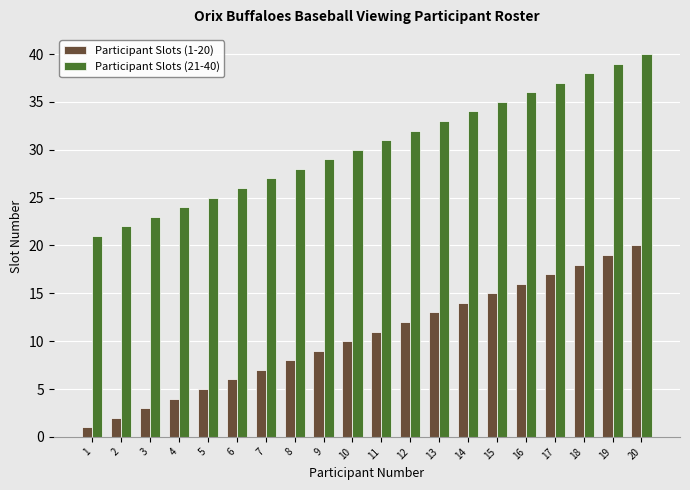

Rank the series by their maximum value, from lowest to highest.

Participant Slots (1-20), Participant Slots (21-40)